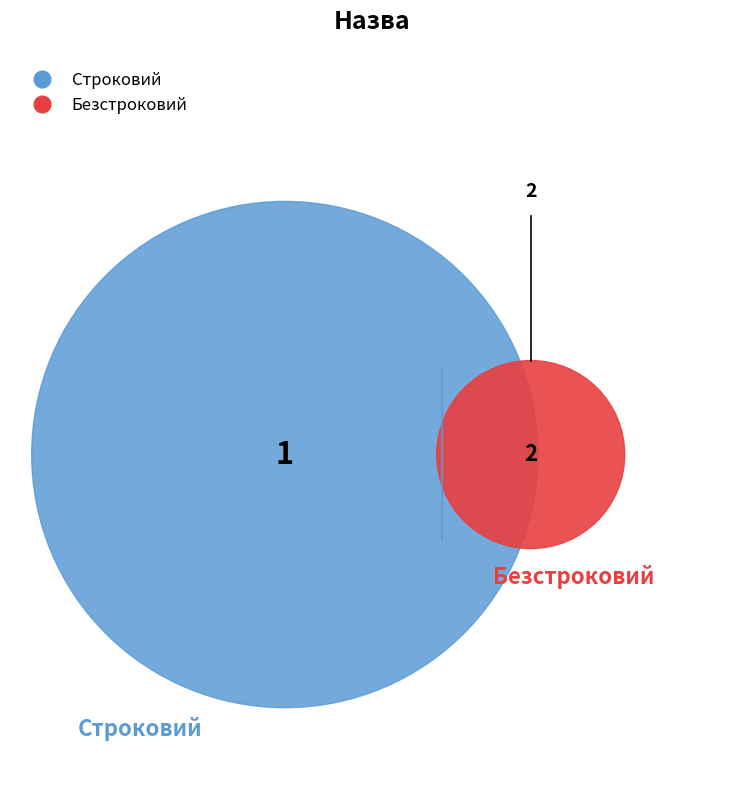

Which slice is the largest?

Безстроковий